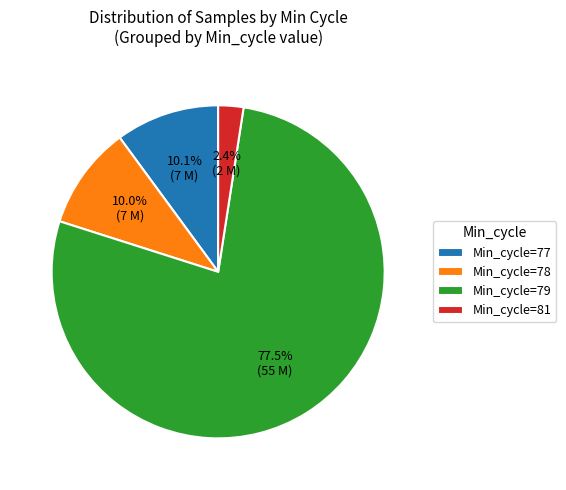

Does Min_cycle=79 represent more than half of the total?

Yes